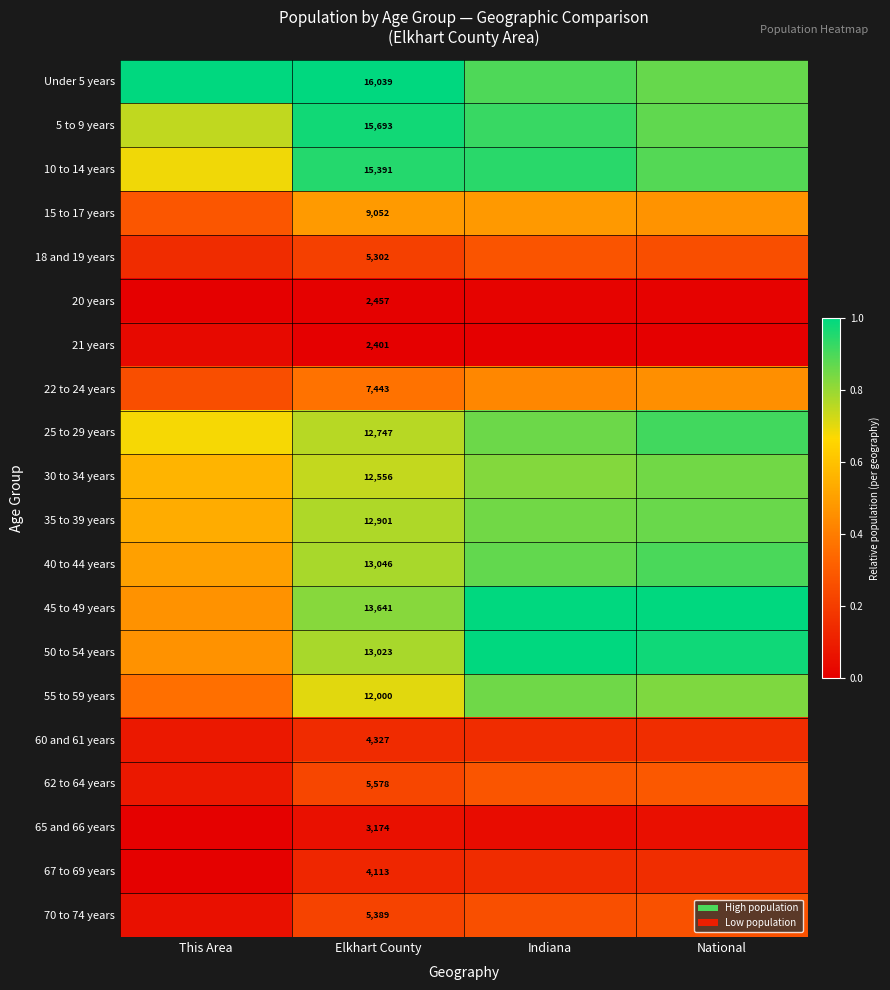

Which has a higher value, National or Indiana?

Indiana